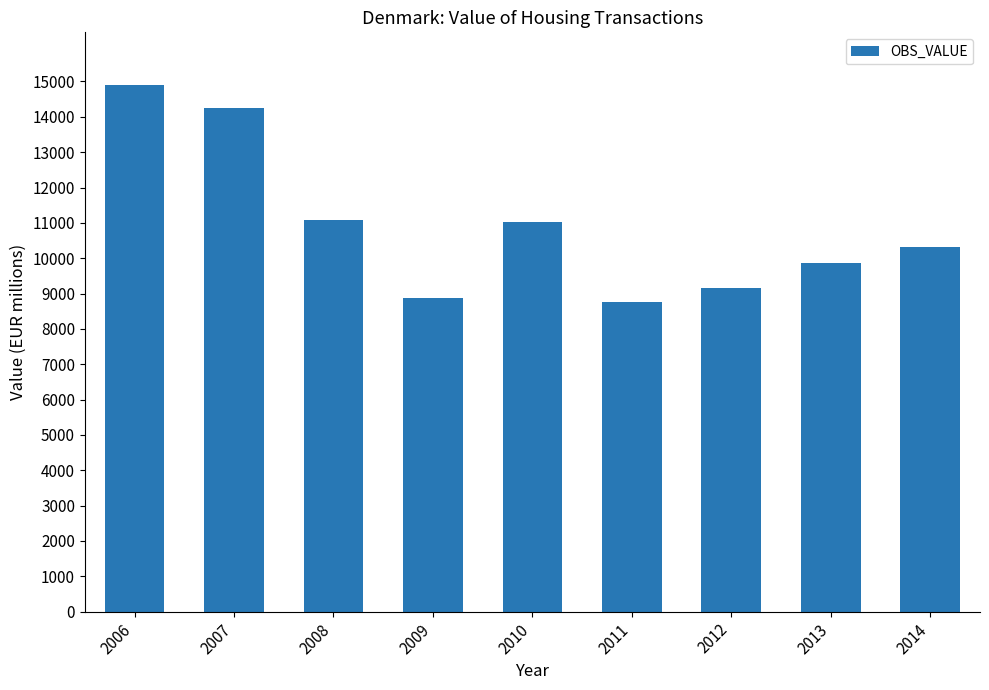

Is it true that the value at 2013 is 16450?

False